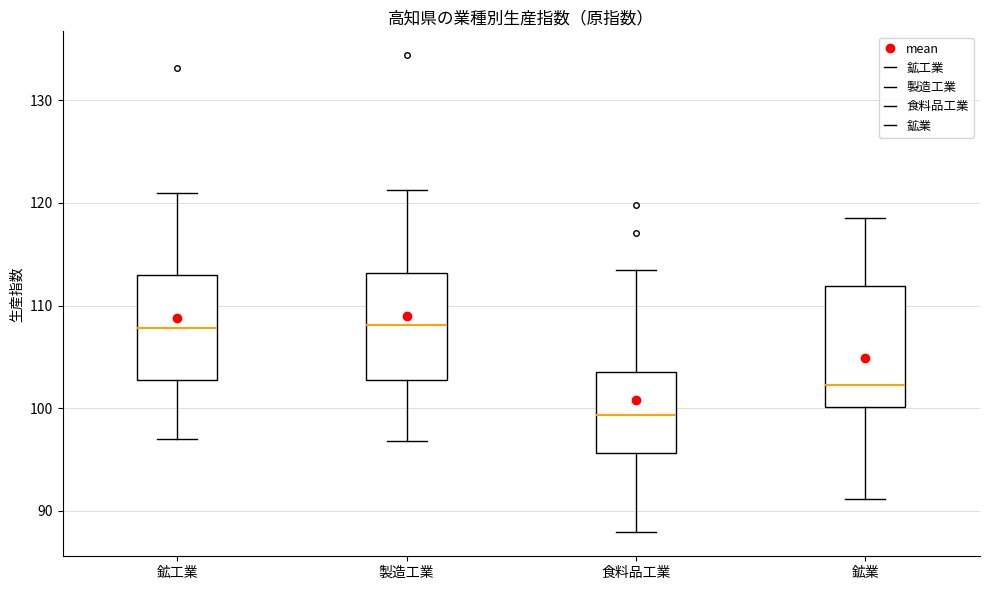

Which box is the tallest, from its lower edge to its upper edge?

鉱業